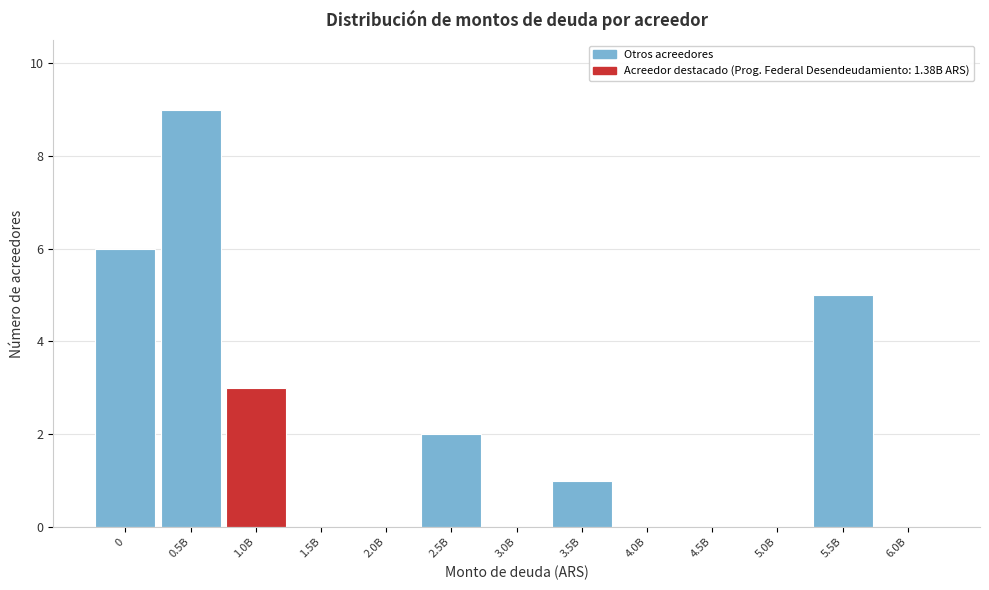

Reading right to left, what are all the values shown in this chart?

6.0B=0	5.5B=5	5.0B=0	4.5B=0	4.0B=0	3.5B=1	3.0B=0	2.5B=2	2.0B=0	1.5B=0	1.0B=3	0.5B=9	0=6